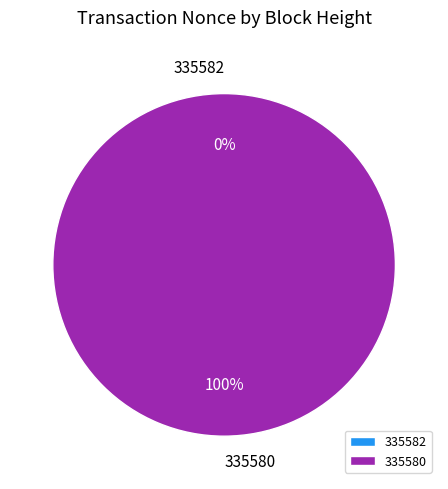

What percentage is NOT represented by 335582?

100.0%